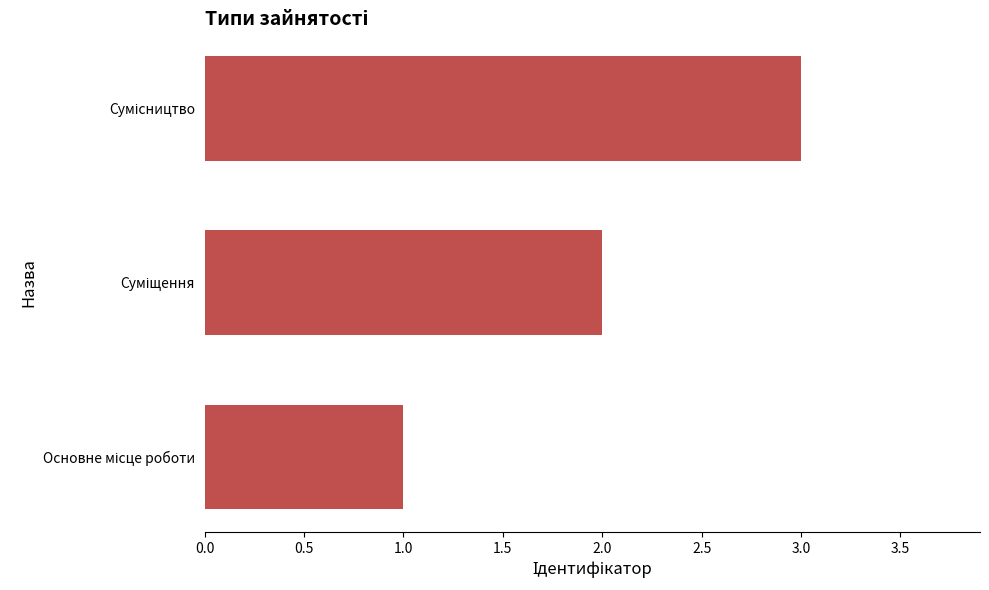

What is the maximum value shown in the chart?

3